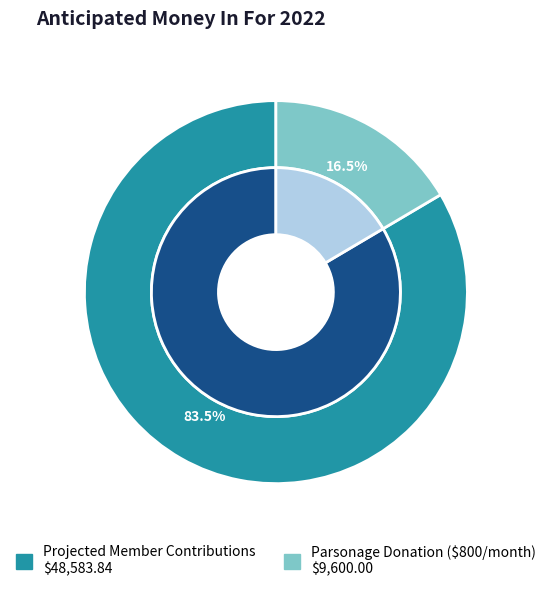

What is the total percentage of Projected Member Contributions and Parsonage Donation ($800/month)?

100.0%